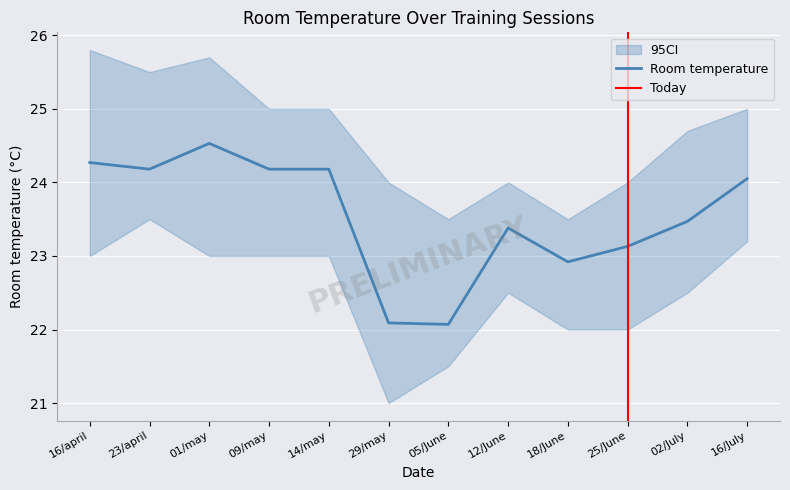

Count the number of categories in the chart.

12